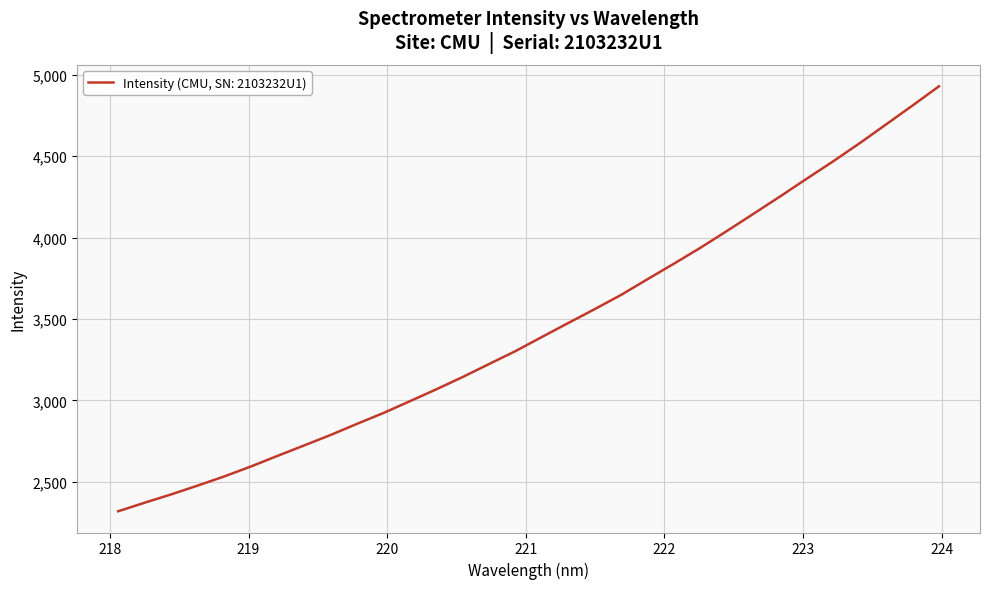

What is the difference between the maximum and minimum values?

2608.5